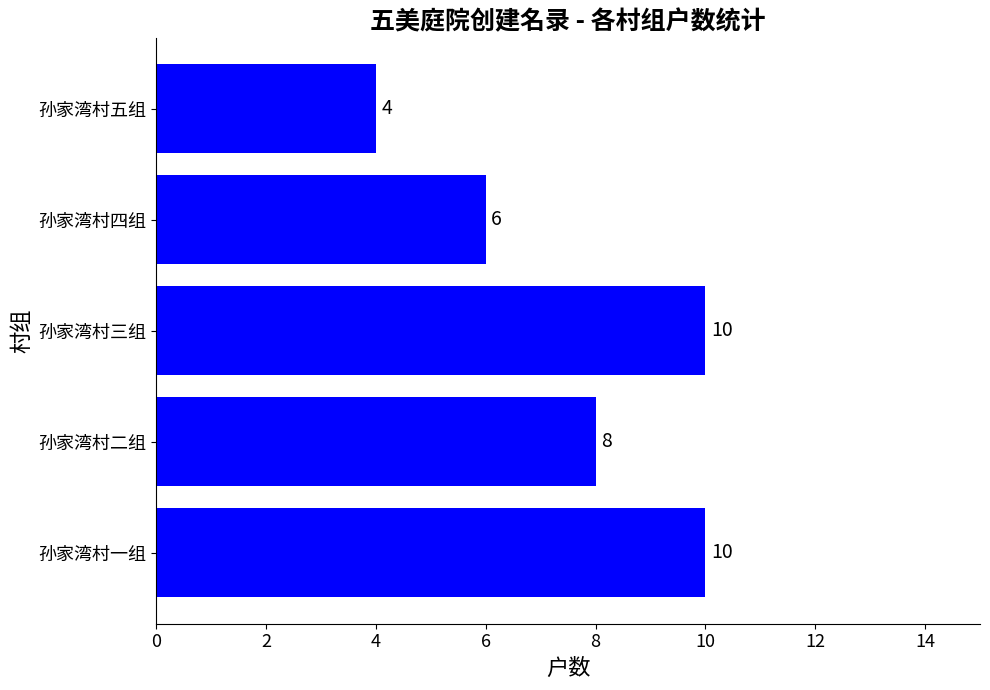

What is the ratio of the value at 孙家湾村四组 to the value at 孙家湾村五组?

1.5